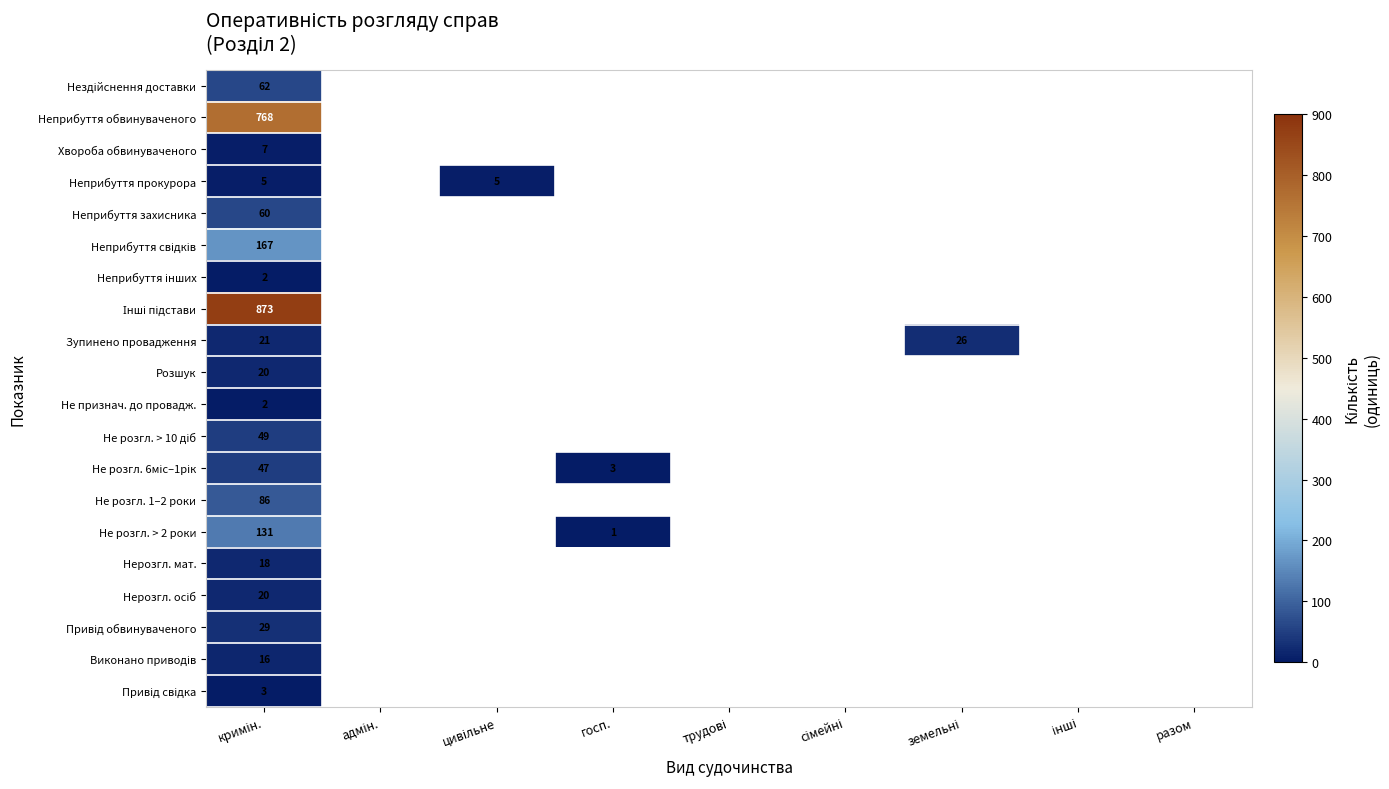

At which category is the sum across all series the highest?

кримін.